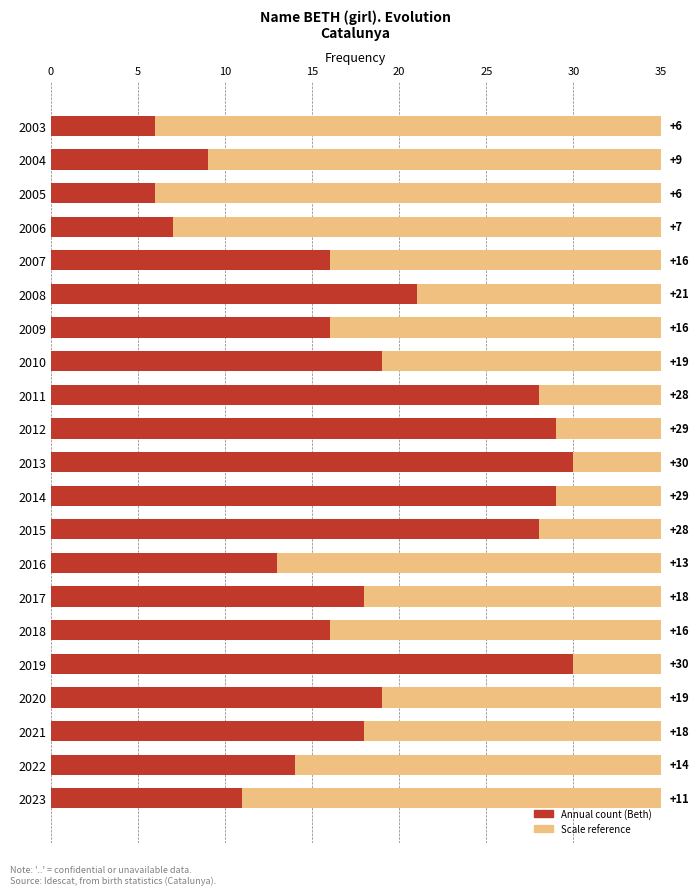

What is the minimum value shown in the chart?

6